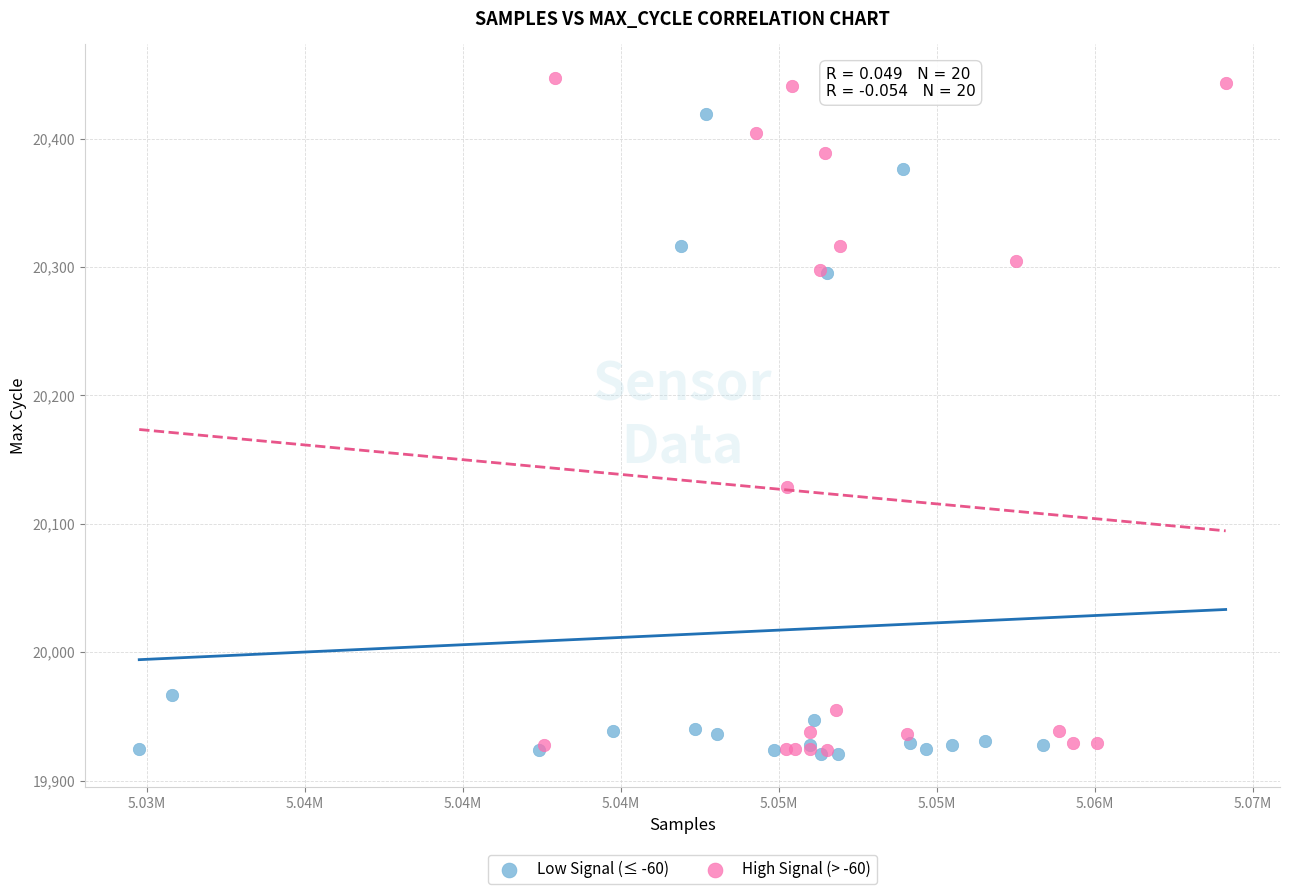

Which series has the largest Y range (max minus min)?

High Signal (> -60)